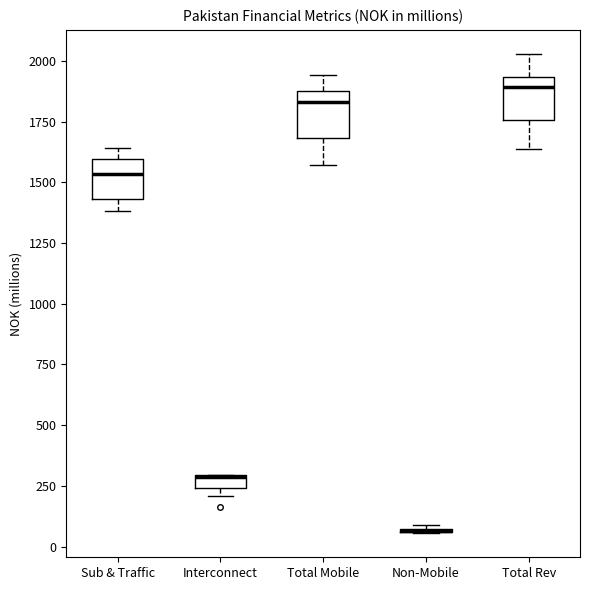

Where is the lower edge of the box for Interconnect on the y-axis? The values are not printed on the chart, so give them approximately, as read against the axis.

250